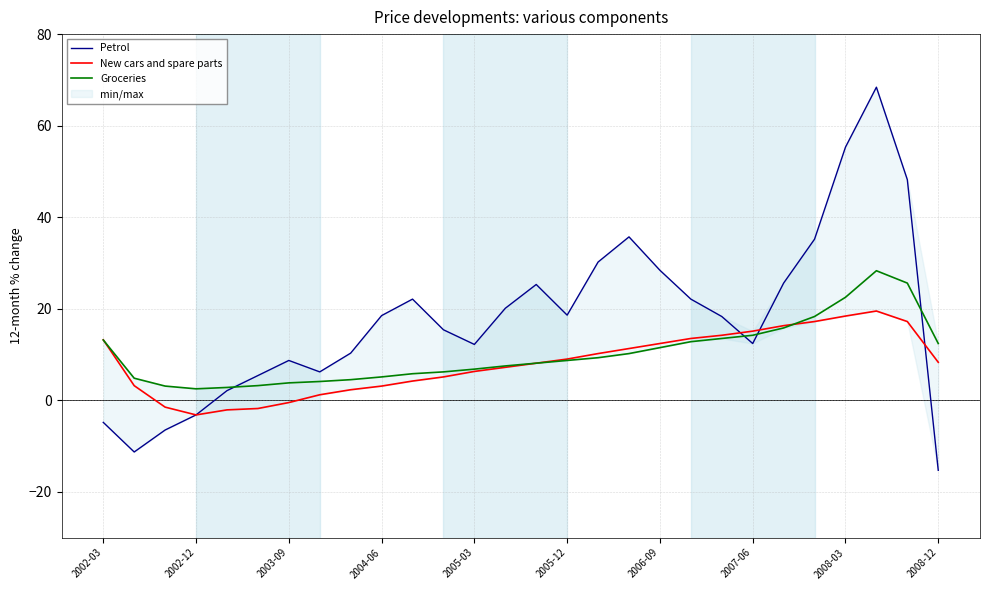

How many values in the Petrol series are below 18?

13